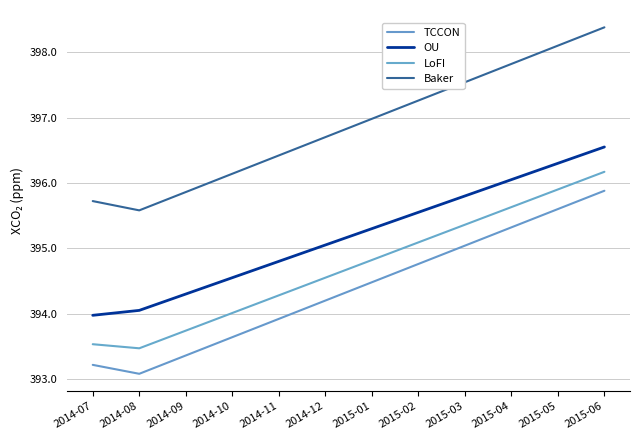

What is the difference between the second highest and second lowest values in the LoFI series?

2.4